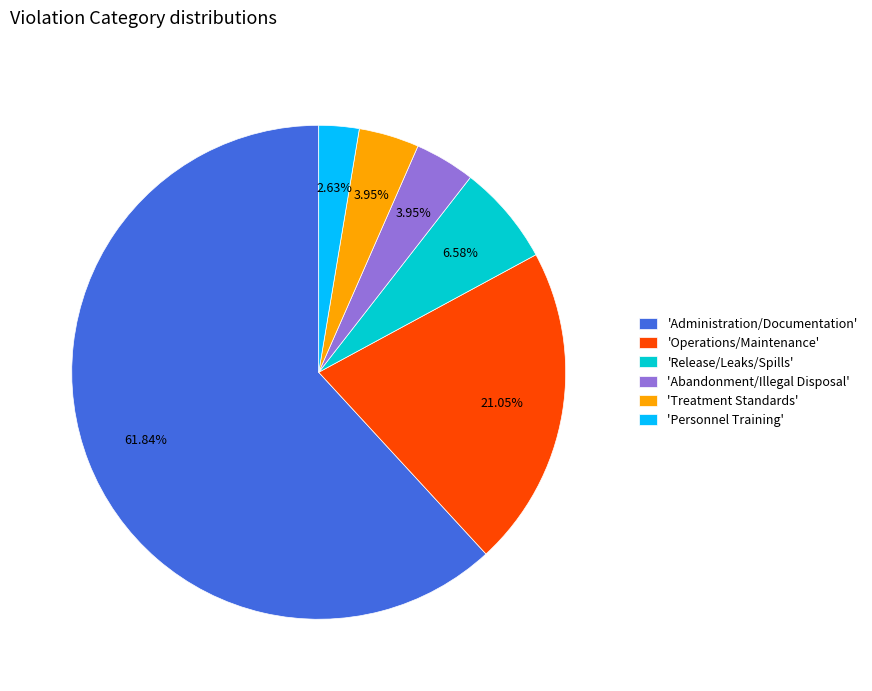

Which category has the biggest portion of the pie?

'Administration/Documentation'